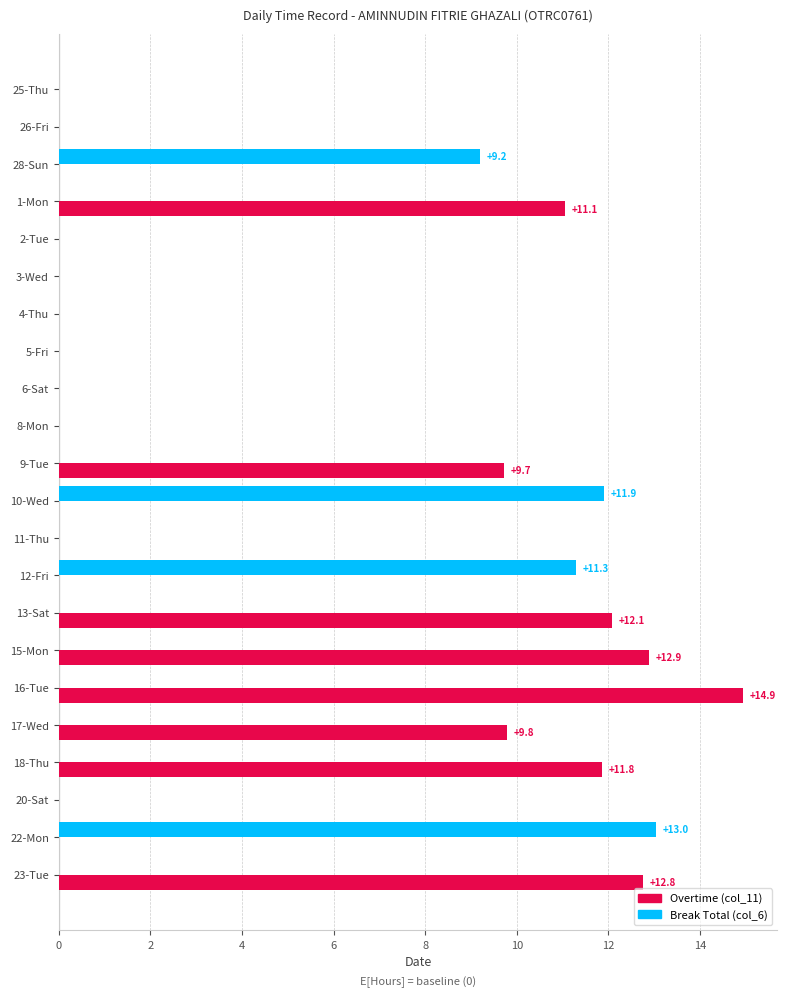

At which category is the sum across all series the highest?

16-Tue